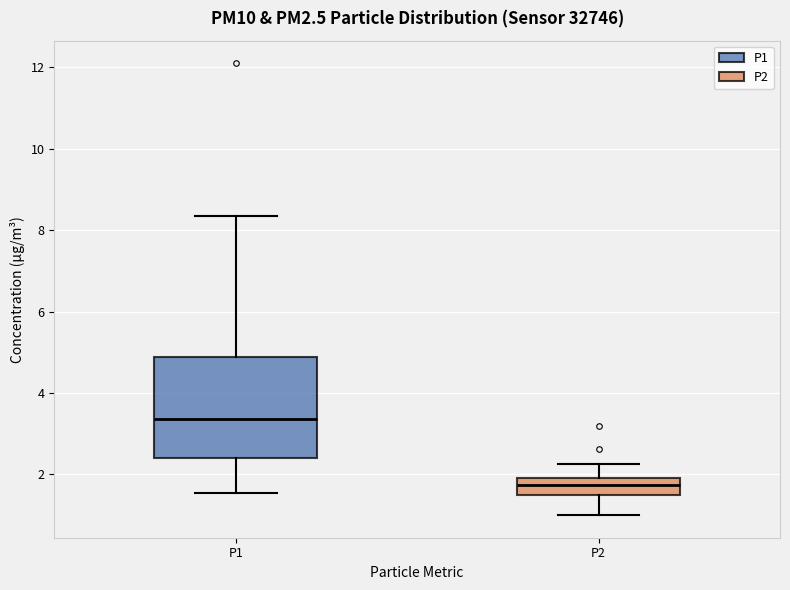

Reading left to right, read every box against the y-axis: the position of its median line, the range the box covers, and the ends of its whiskers. The values are not printed on the chart, so give them approximately, as read against the axis.

P1: median 3.4, box 2.4 to 4.8, whiskers 1.6 to 8.4
P2: median 1.8, box 1.6 to 2.0, whiskers 1.0 to 2.2